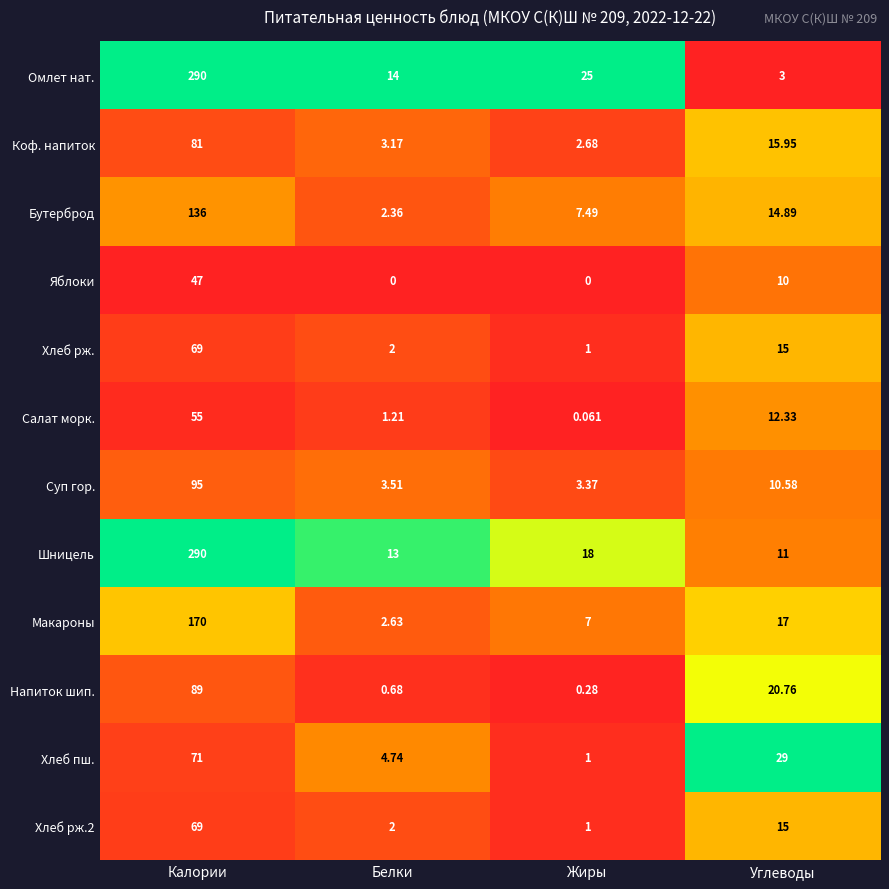

Where does the Хлеб рж. series first go above 15?

Калории